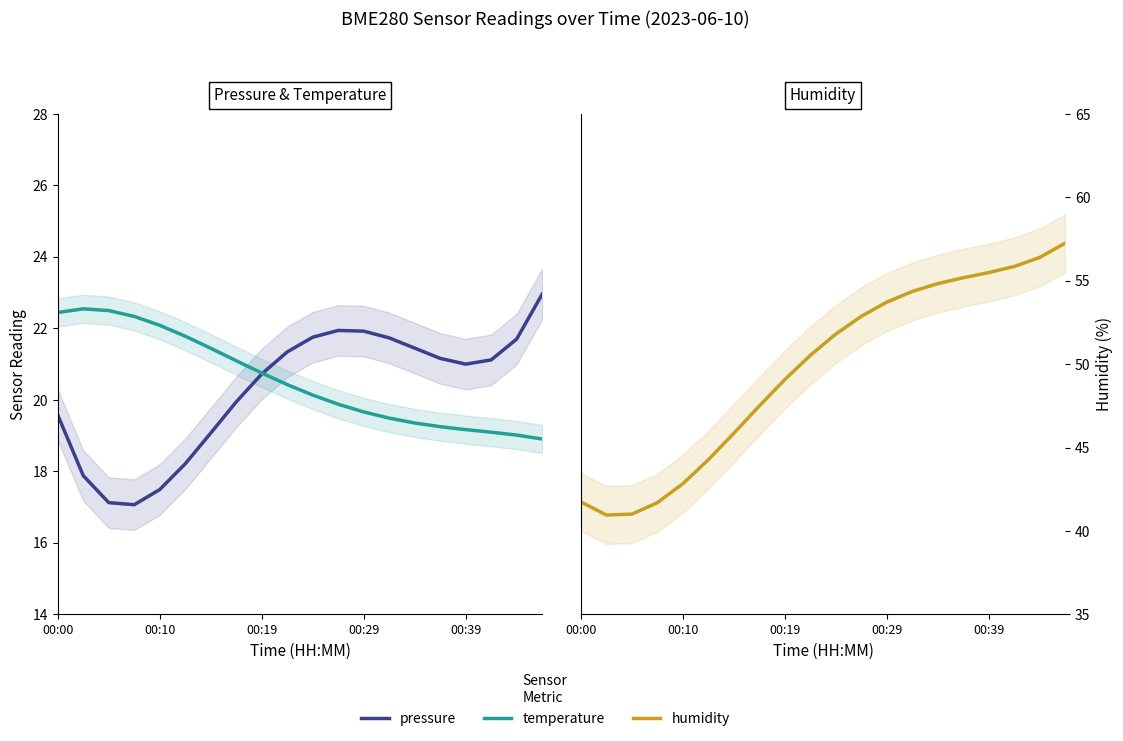

Is the value of pressure at 00:00 greater than the value of humidity at 15?

No